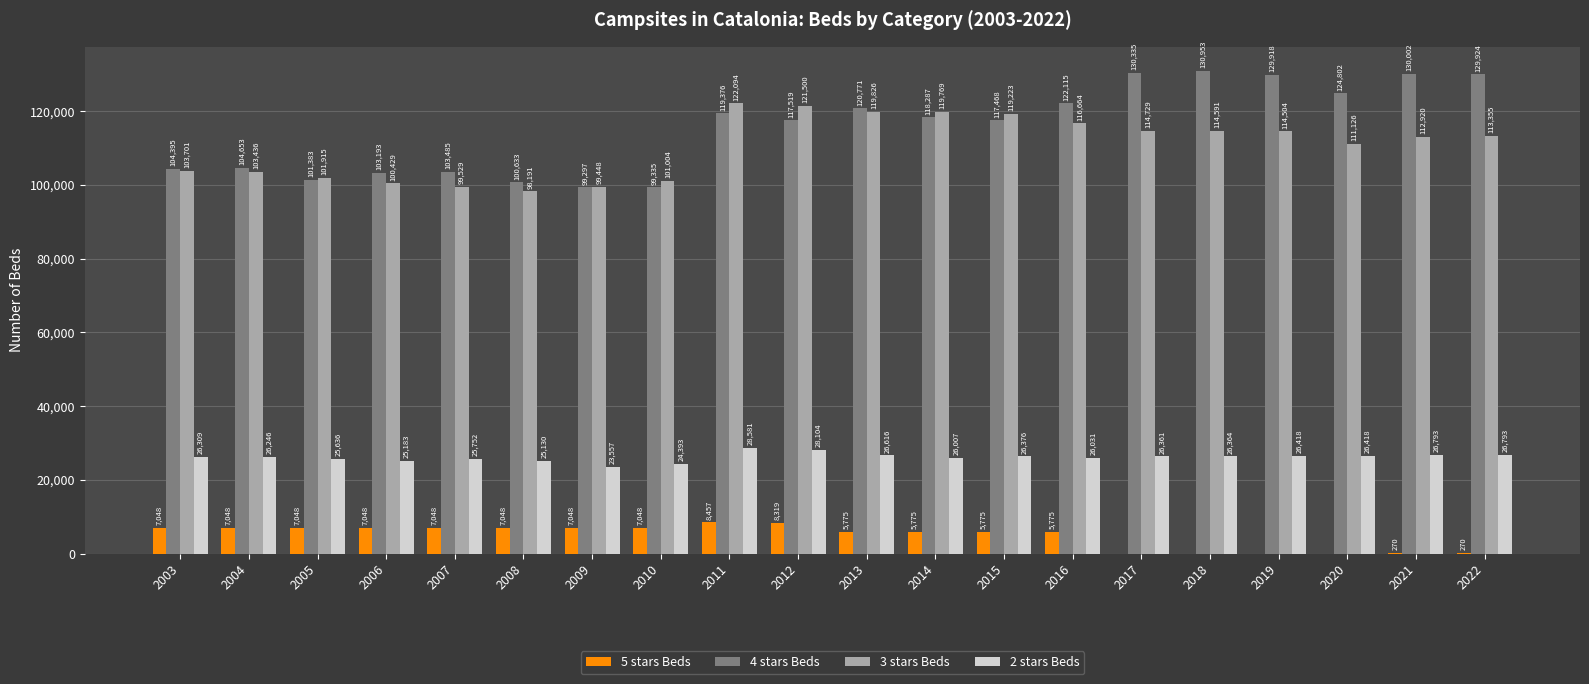

Reading left to right, list all the values displayed in this chart.

5 stars Beds: 7048	7048	7048	7048	7048	7048	7048	7048	8457	8319	5775	5775	5775	5775	0	0	0	0	270	270
4 stars Beds: 104395	104653	101383	103193	103485	100633	99297	99335	119376	117519	120771	118287	117468	122115	130335	130953	129918	124802	130002	129924
3 stars Beds: 103701	103436	101915	100429	99529	98191	99448	101004	122094	121500	119826	119769	119223	116664	114729	114591	114504	111126	112920	113355
2 stars Beds: 26309	26246	25636	25183	25752	25130	23557	24393	28581	28104	26616	26007	26376	26031	26361	26364	26418	26418	26793	26793